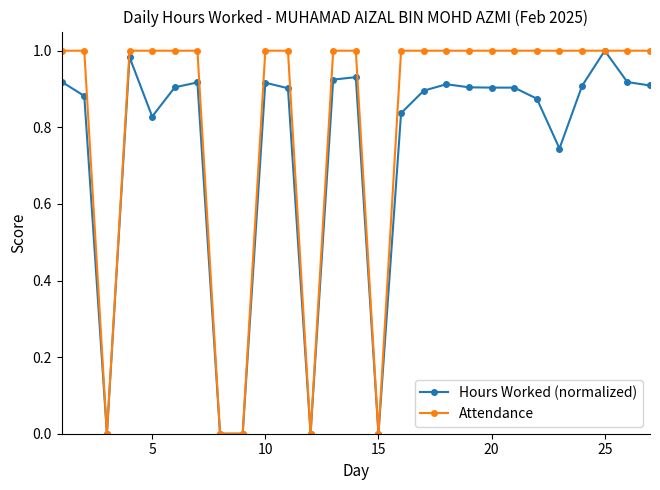

Which series has the largest total across all categories?

Attendance